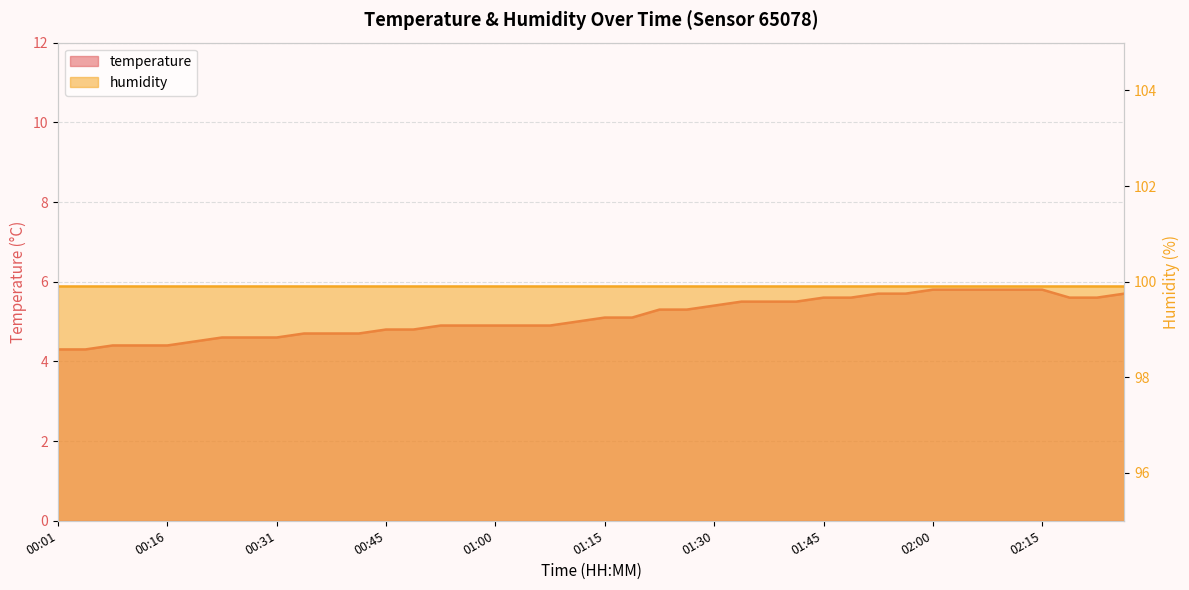

At which label does the data first exceed 5?

01:15